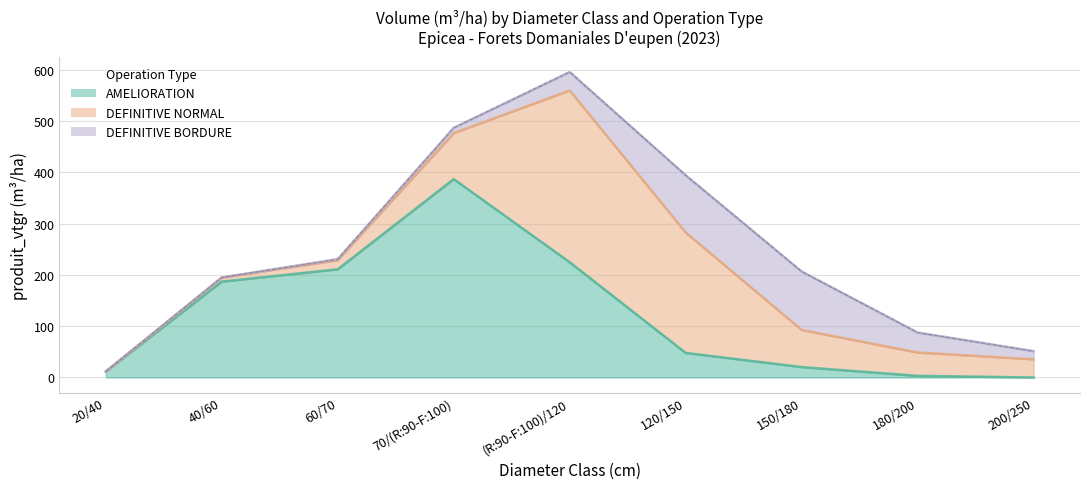

What are all the series names shown in the legend?

AMELIORATION, DEFINITIVE NORMAL, DEFINITIVE BORDURE